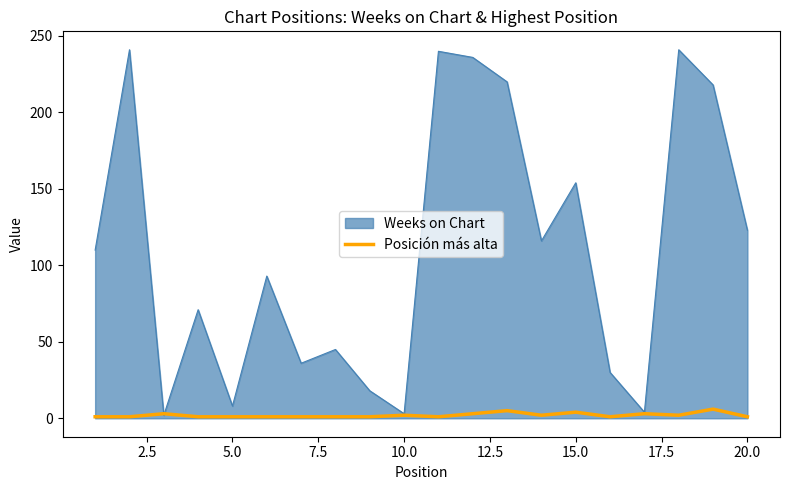

Rank the series by their average value, from highest to lowest.

Weeks on Chart, Posición más alta